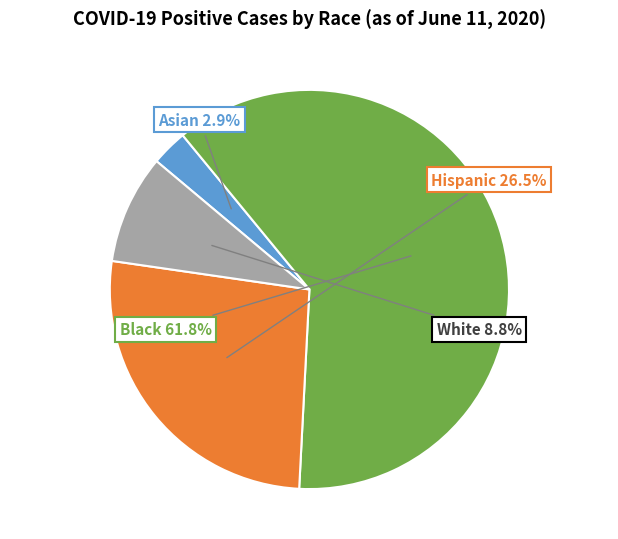

Is it true that Black is 62% of the pie?

True